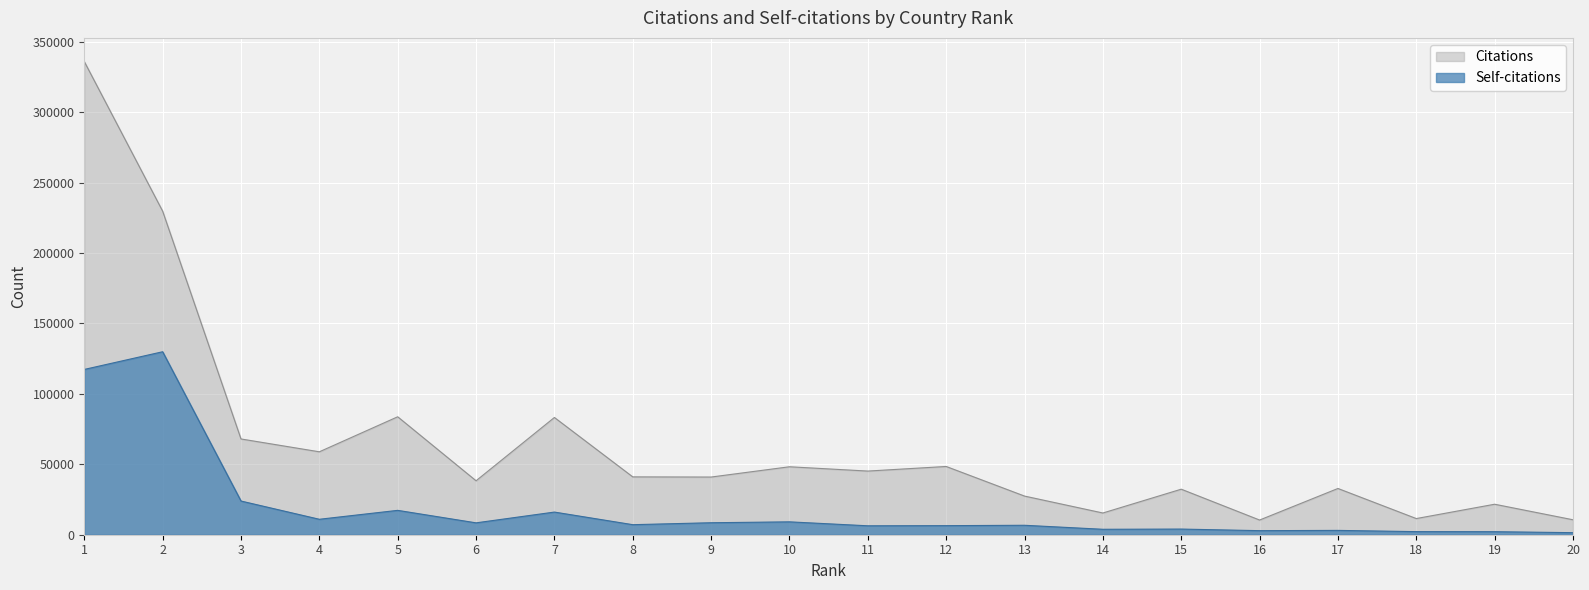

What is the difference between the maximum and minimum values in the Citations series?

325533